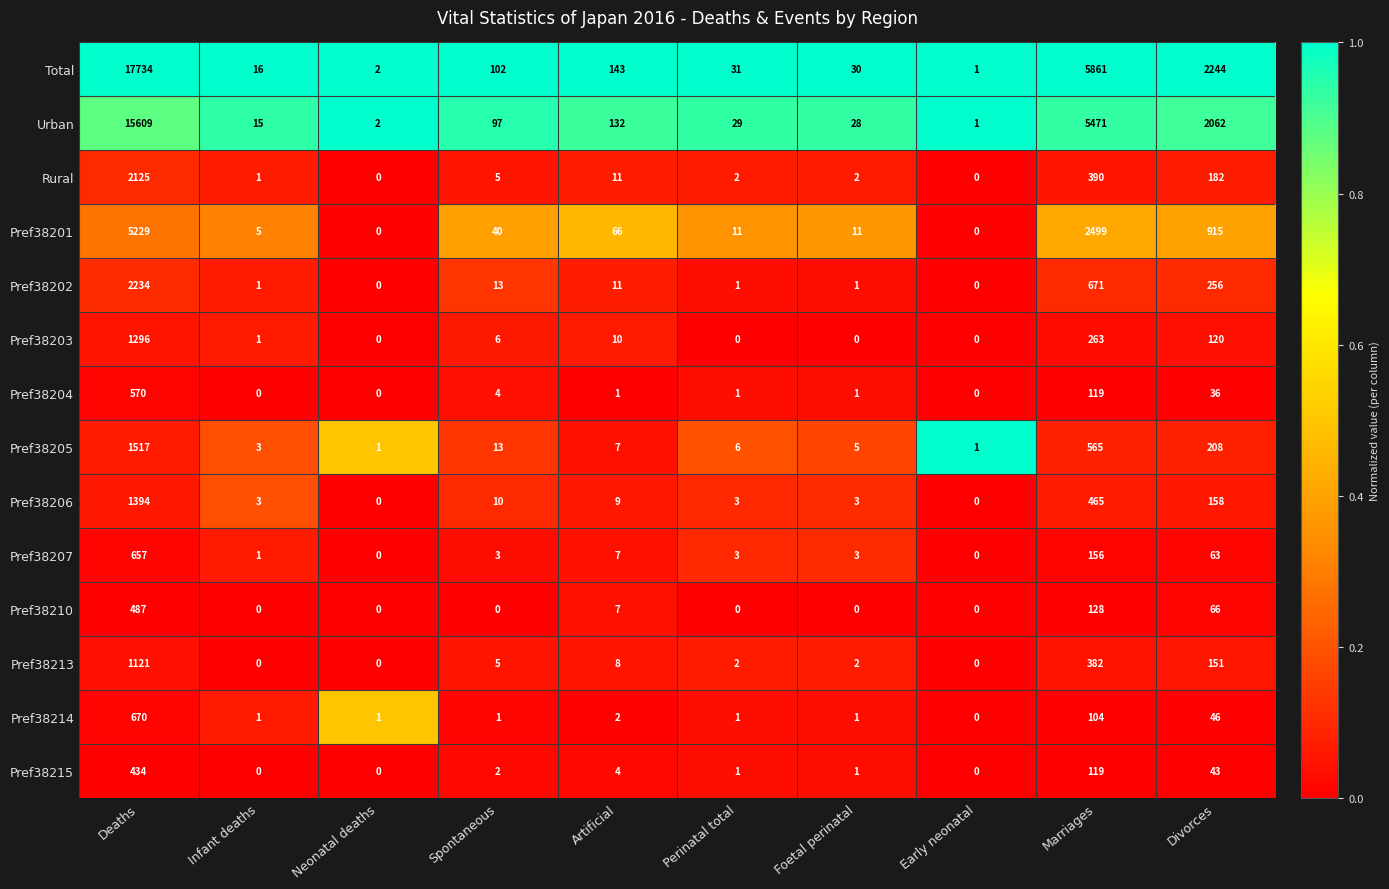

At which label does Pref38204 first exceed 1?

Deaths